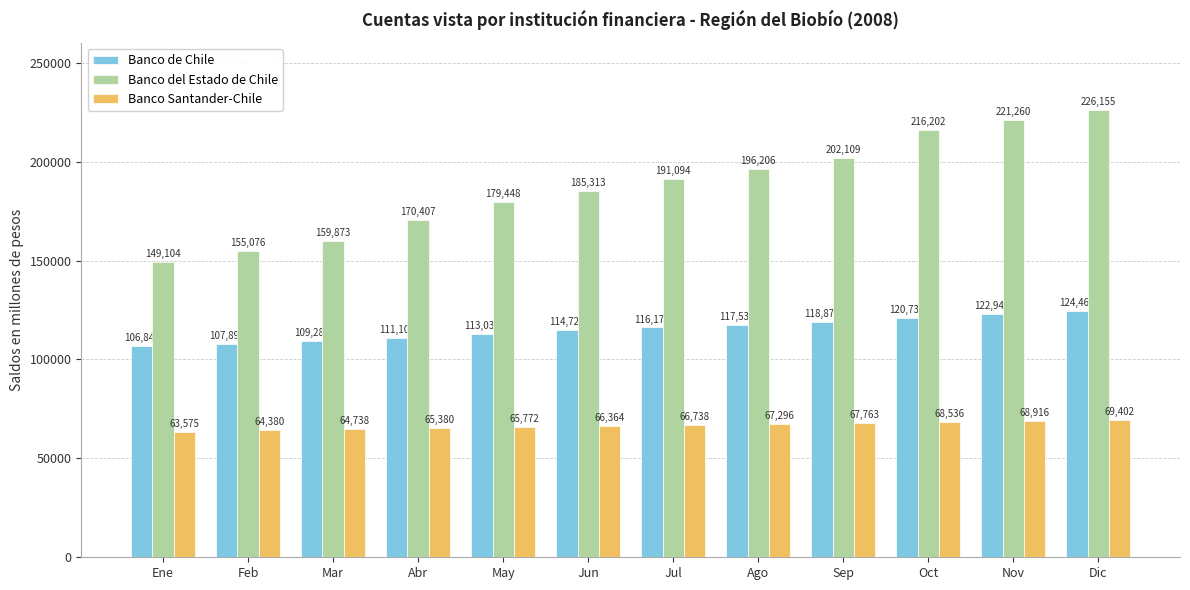

What is the minimum value for Banco Santander-Chile?

63575